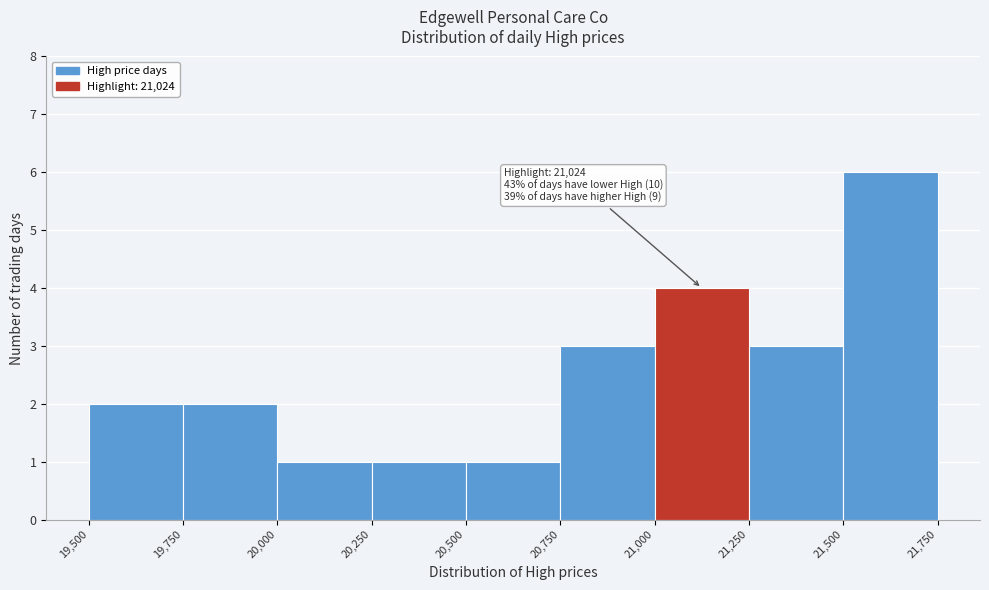

Over which range of the x-axis is the bar tallest?

21,500 to 21,750